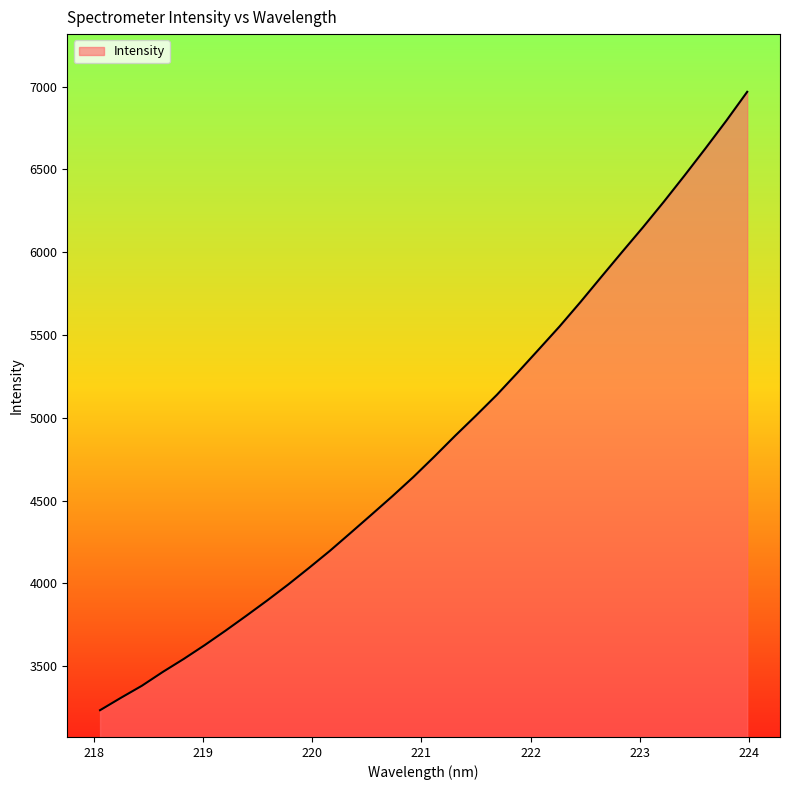

Does the chart have visible grid lines?

No